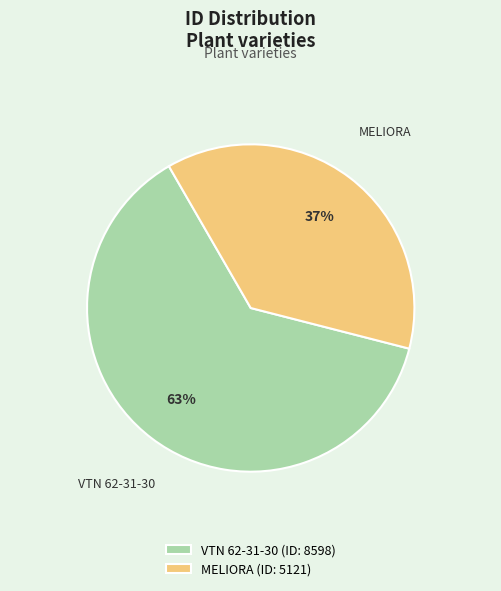

Is there any slice that represents more than half of the pie?

Yes